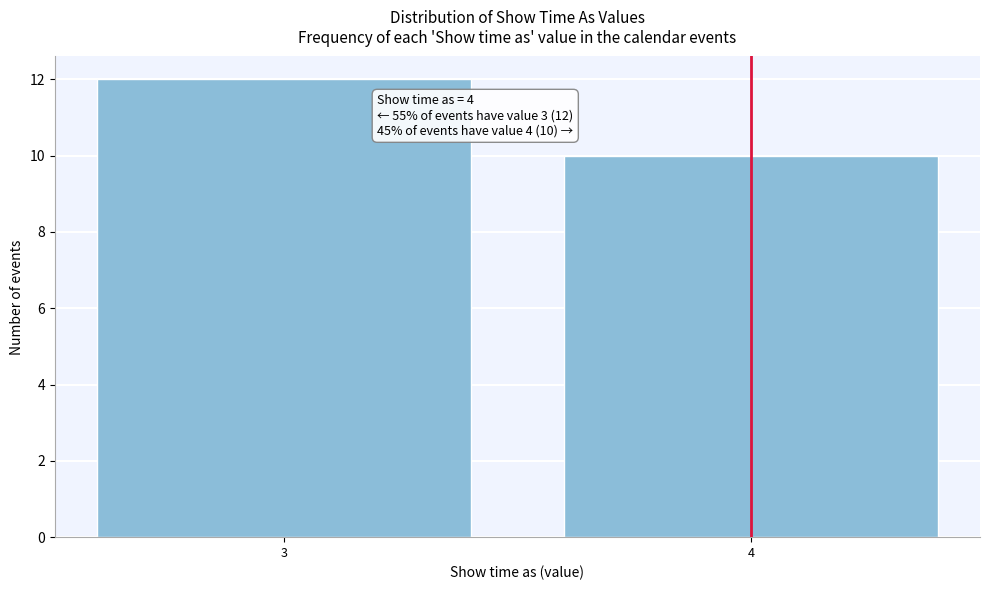

Reading right to left, extract all data points from this chart.

4=10	3=12